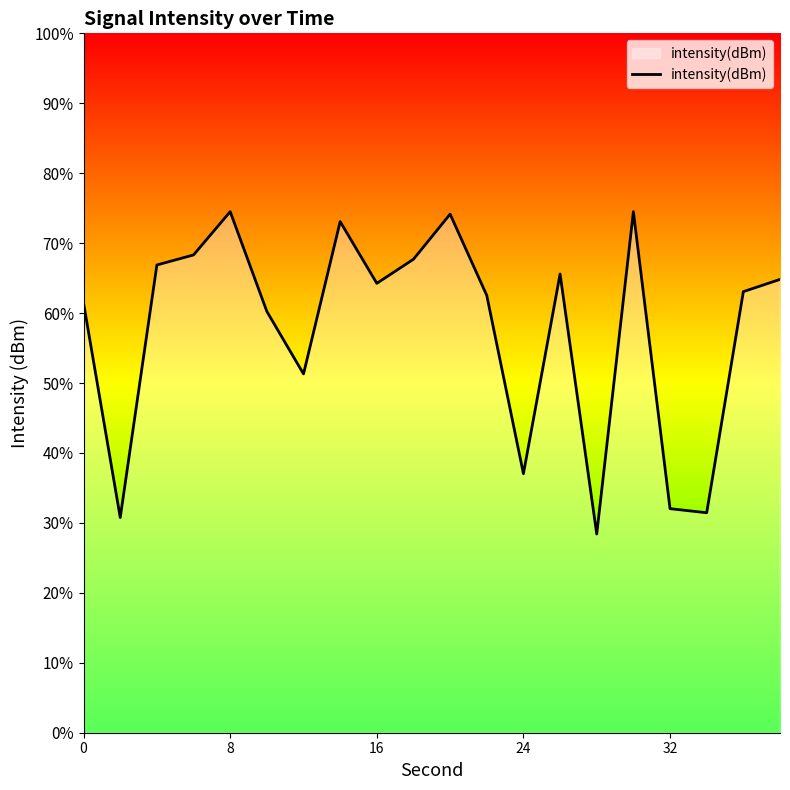

What is the difference between the maximum and minimum values?

46.1